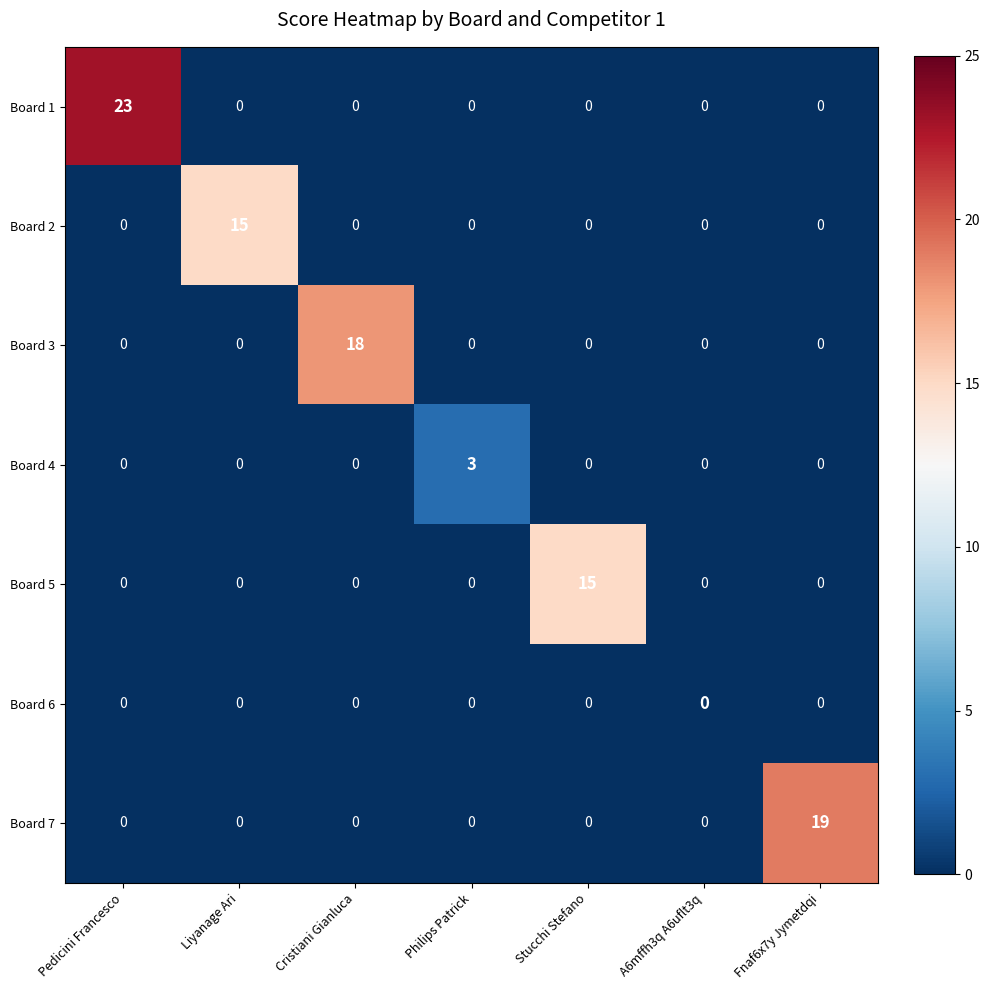

How many data points does each series have?

7